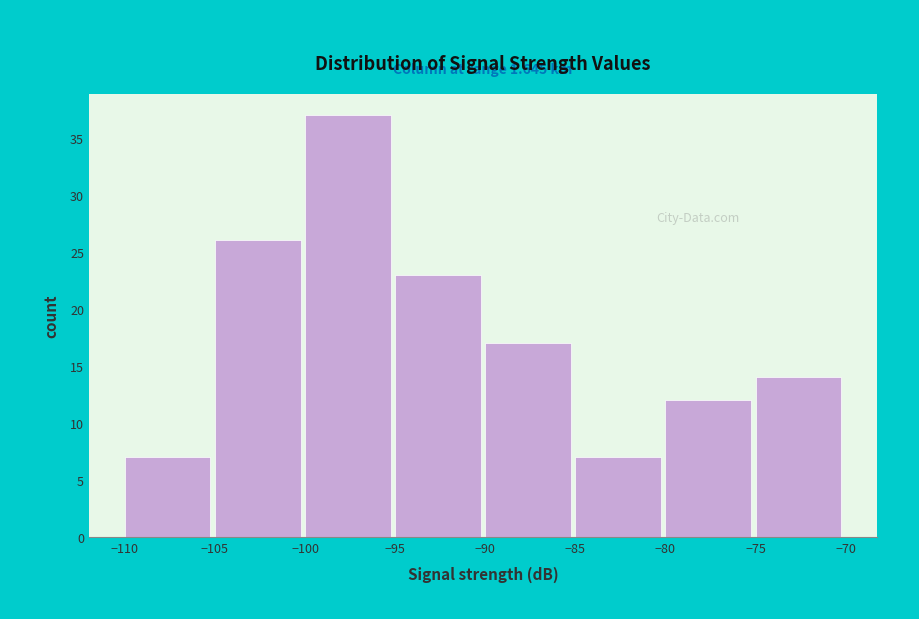

Over which range of the x-axis is the bar tallest?

-100 to -95